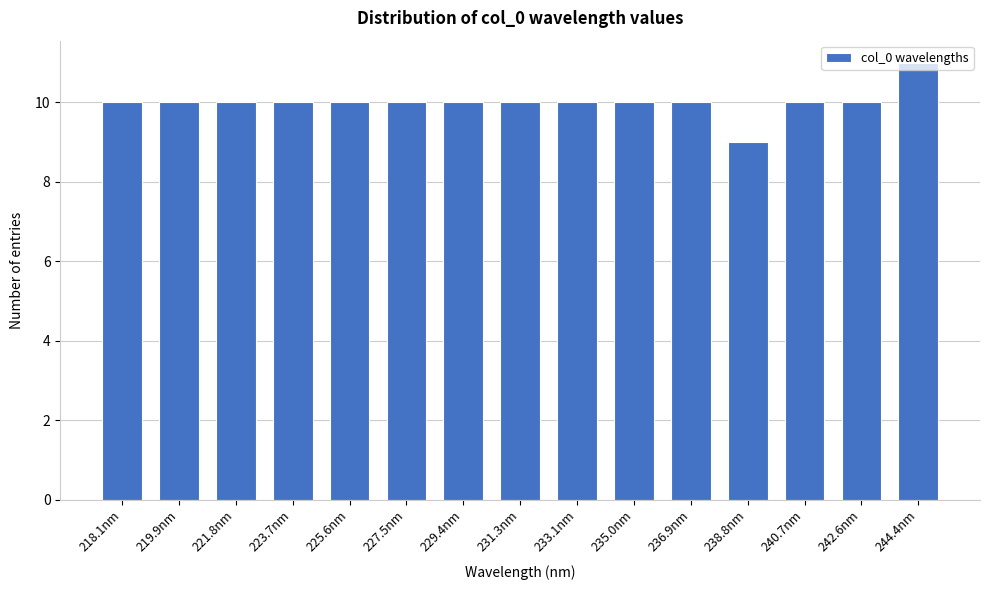

Between 238.8nm and 233.1nm, which is larger?

233.1nm